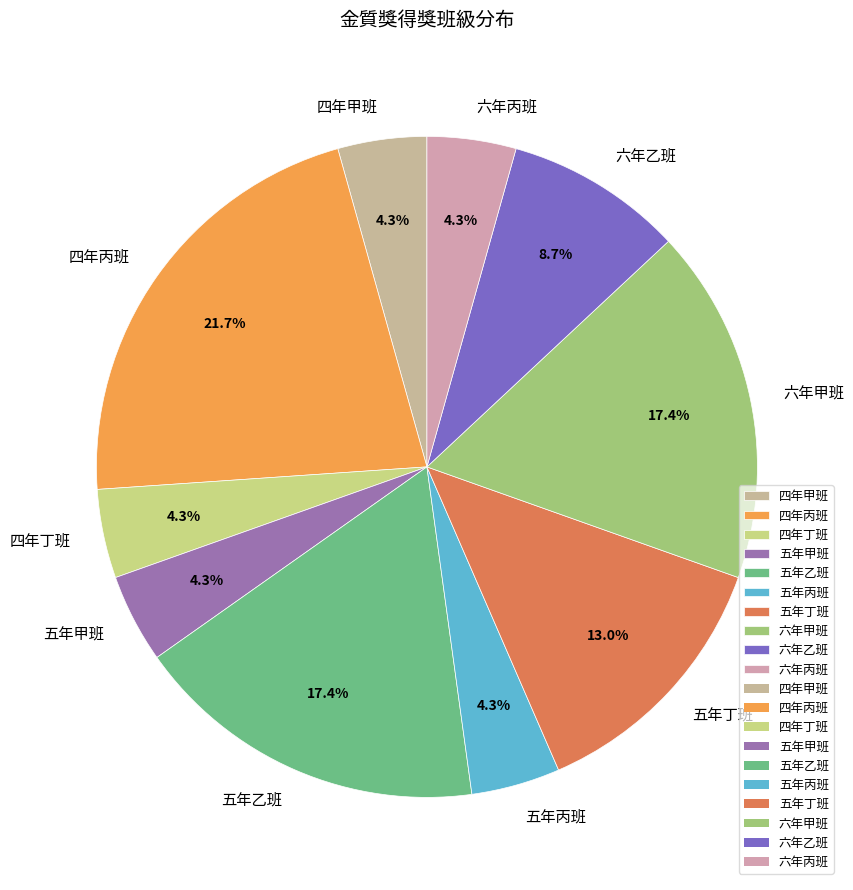

What percentage is the 五年乙班 slice, to the nearest percent?

17%